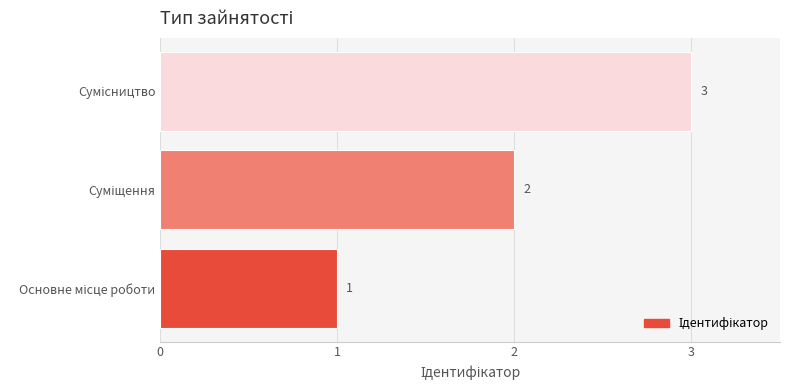

What is the maximum value shown in the chart?

3